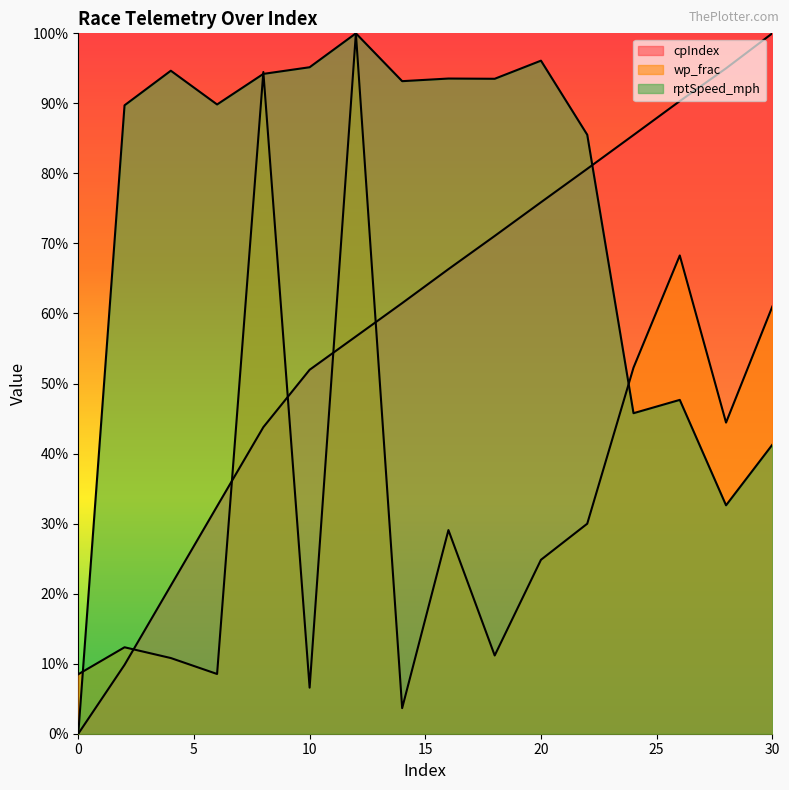

Which series changed the most between 0 and 16?

rptSpeed_mph